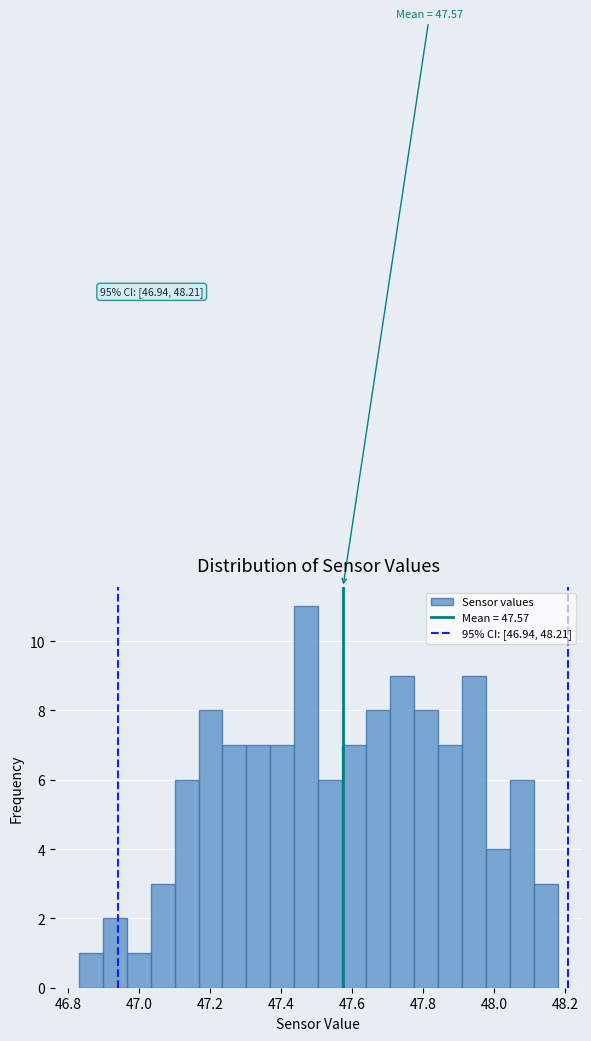

Read against the x-axis, roughly where is the centre of the tallest bar?

47.48